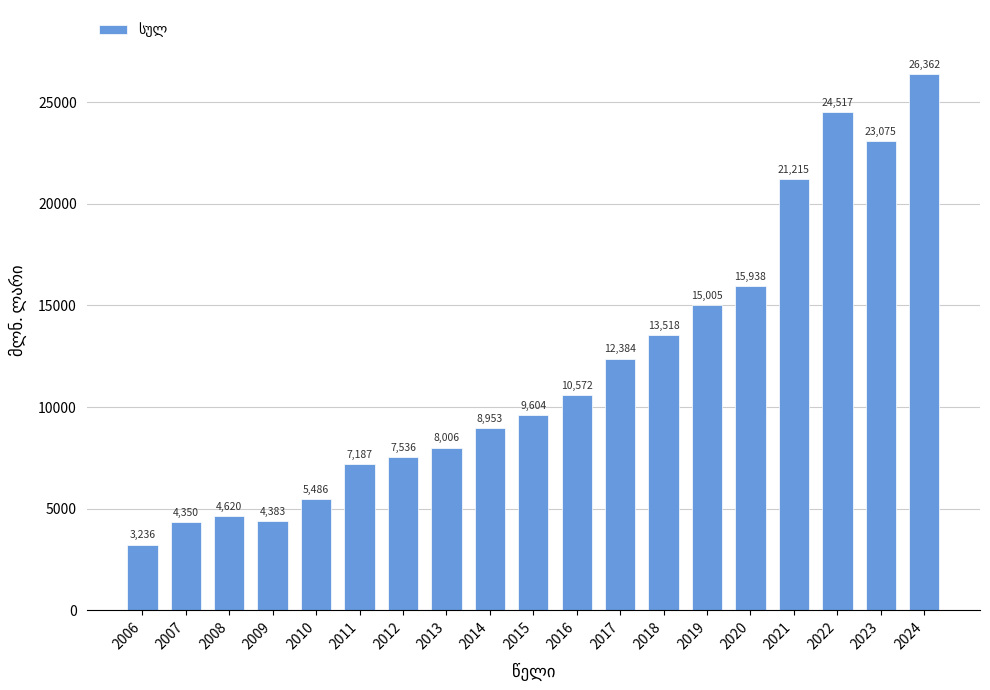

True or false: the data shows 23074.8 at 2023.

True